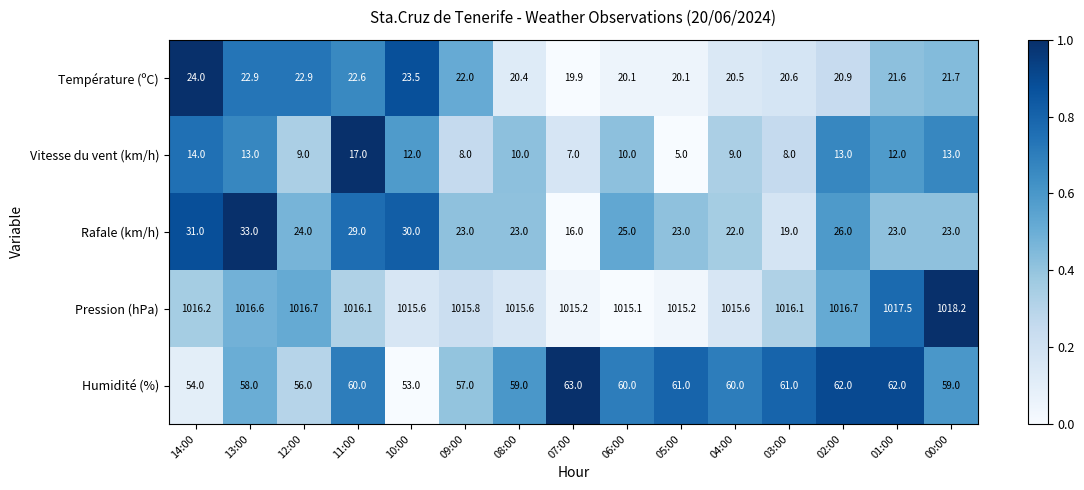

What is the sum of all Température (ºC) values?

323.7